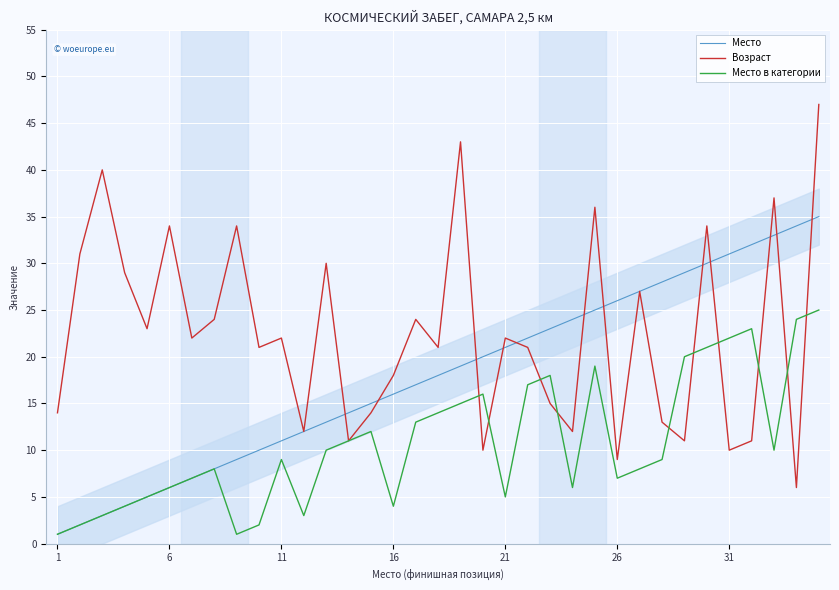

In Место в категории, how many points are higher than both neighbors (excluding endpoints)?

7